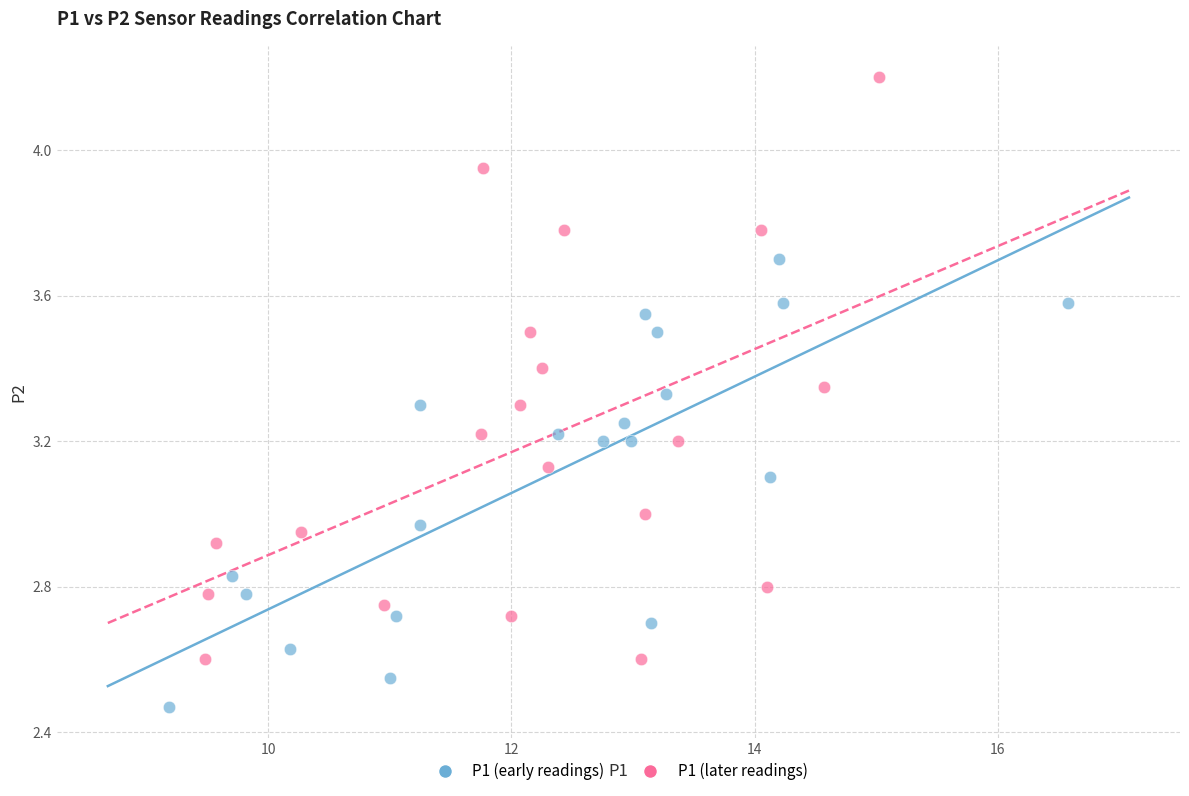

Which series reaches the maximum Y coordinate?

P1 (later readings)